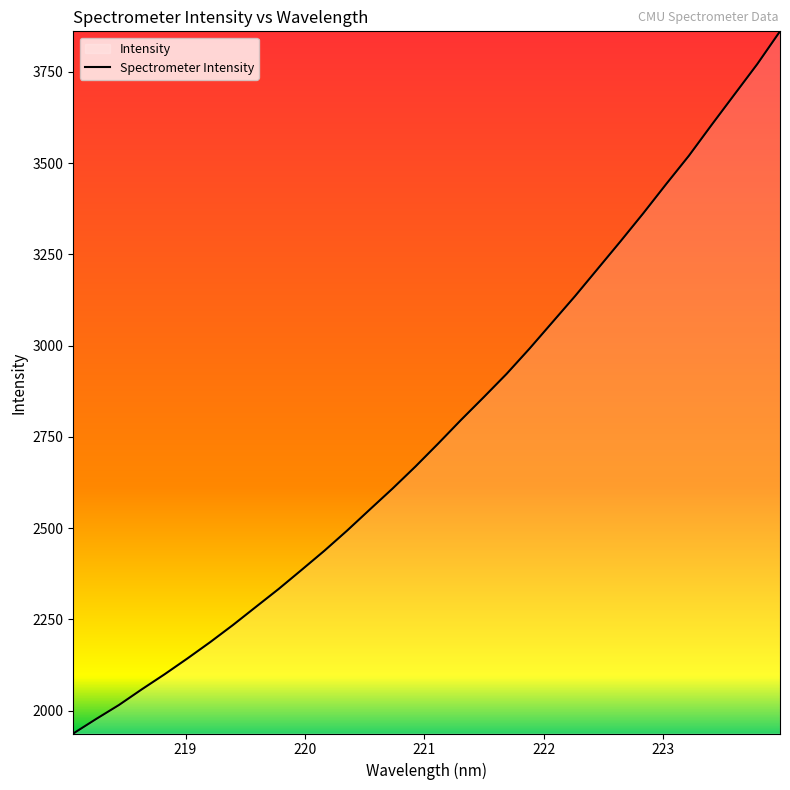

How many distinct data groups are displayed?

1